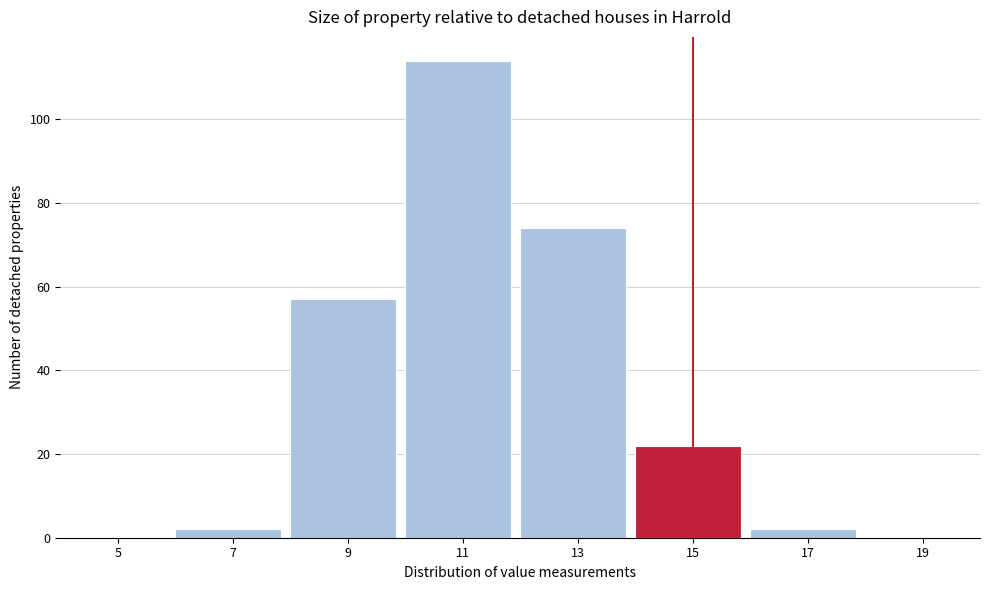

Reading left to right, extract all data points from this chart.

5=0	7=2	9=57	11=114	13=74	15=22	17=2	19=0